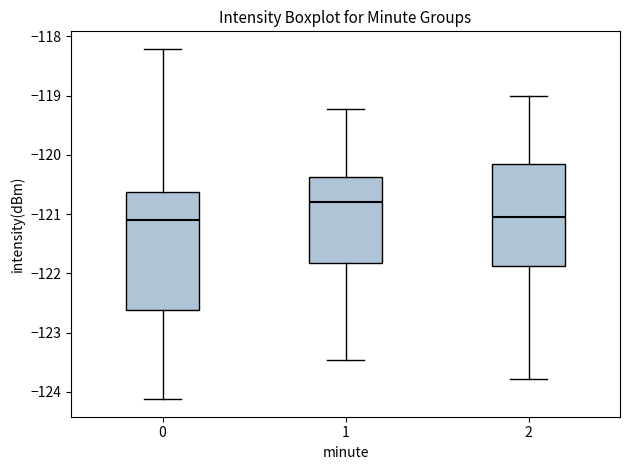

Reading left to right, read every box against the y-axis: the position of its median line, the range the box covers, and the ends of its whiskers. The values are not printed on the chart, so give them approximately, as read against the axis.

0: median -121.1, box -122.6 to -120.6, whiskers -124.1 to -118.2
1: median -120.8, box -121.8 to -120.4, whiskers -123.5 to -119.2
2: median -121.1, box -121.9 to -120.2, whiskers -123.8 to -119.0